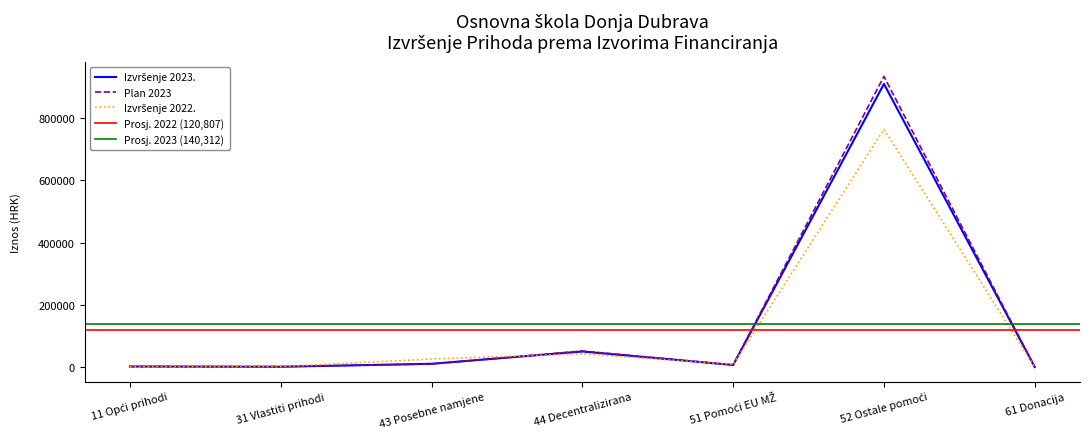

Which series changed the most between 11 Opći prihodi and 51 Pomoći EU MŽ?

Izvršenje 2022.